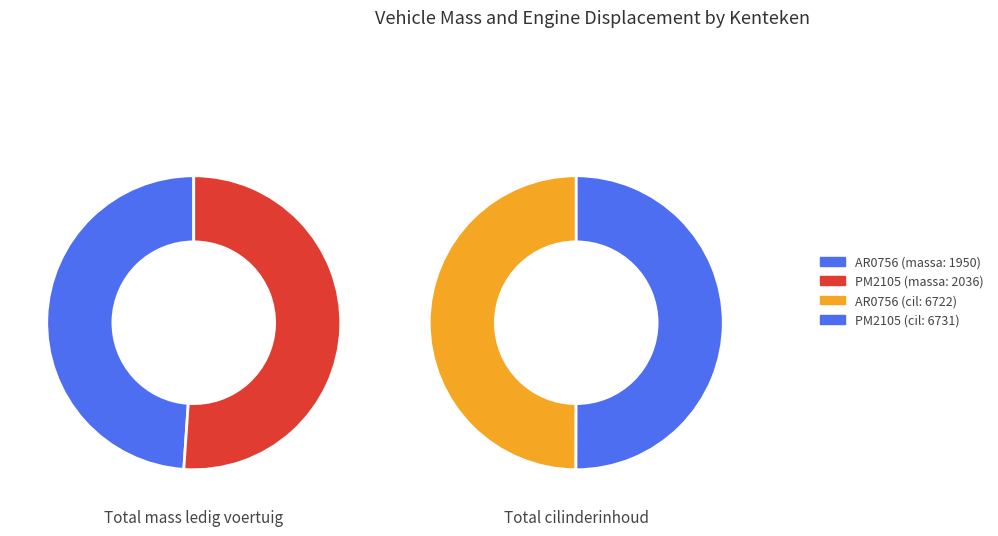

Between PM2105 and AR0756, which is larger?

PM2105